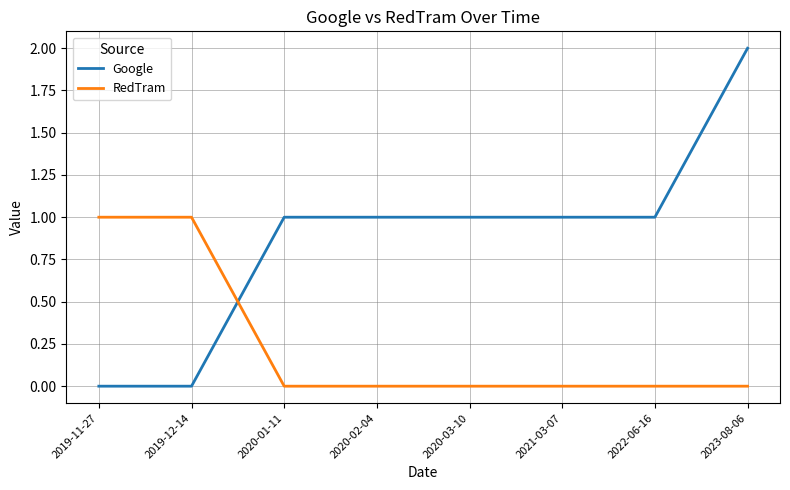

Reading left to right, list all the values displayed in this chart.

Google: 0	0	1	1	1	1	1	2
RedTram: 1	1	0	0	0	0	0	0